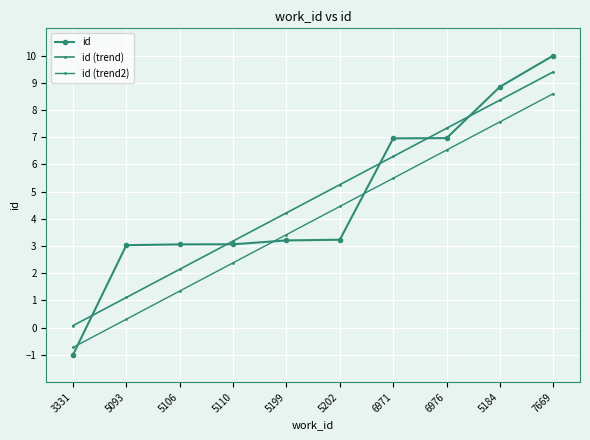

True or false: id (trend) and id intersect in this chart.

True